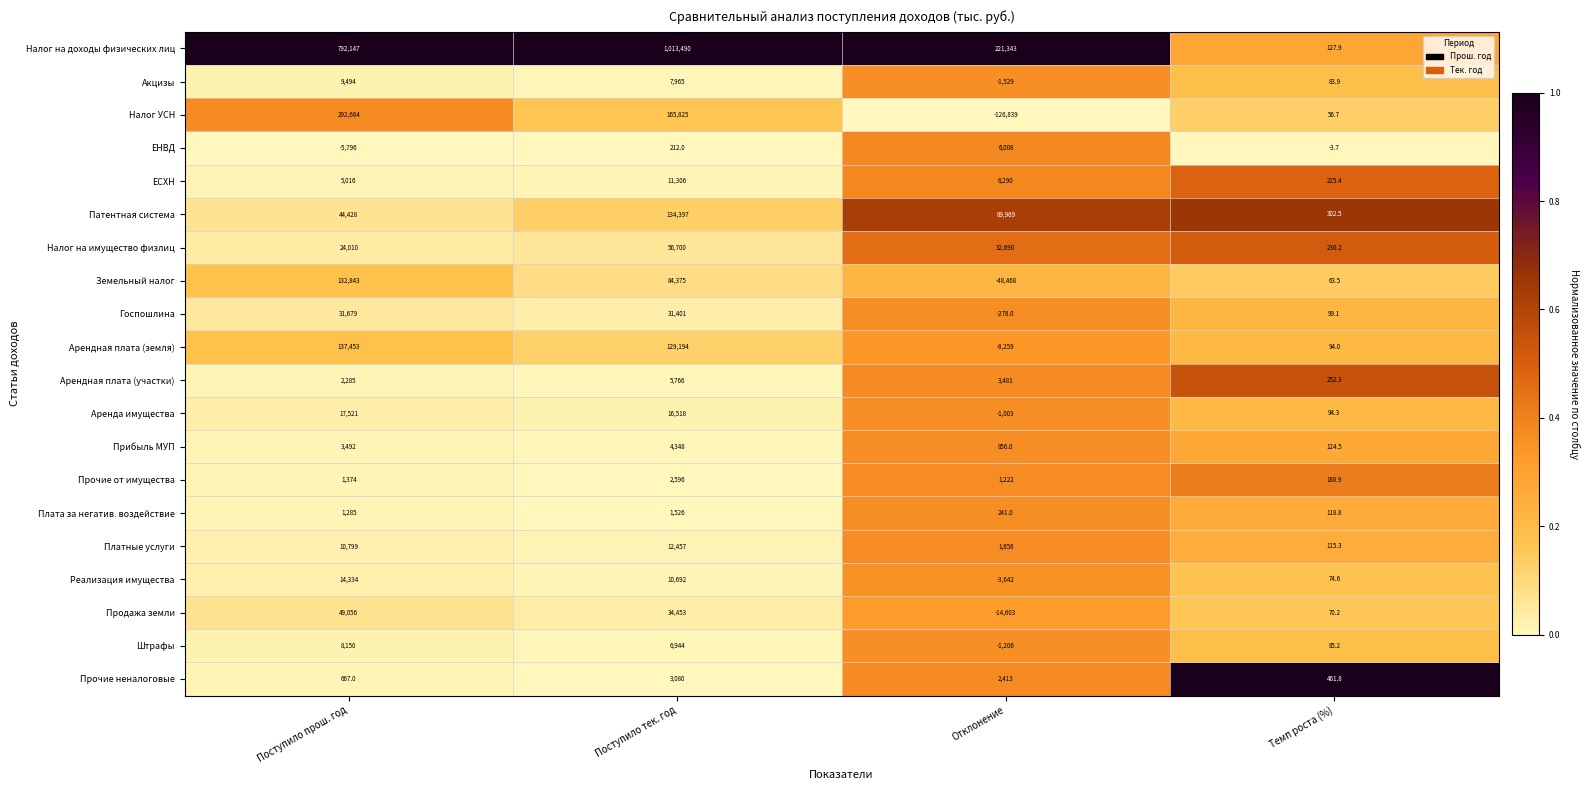

True or false: Налог на доходы физических лиц has a value of 1013490.0 at Поступило тек. год.

True